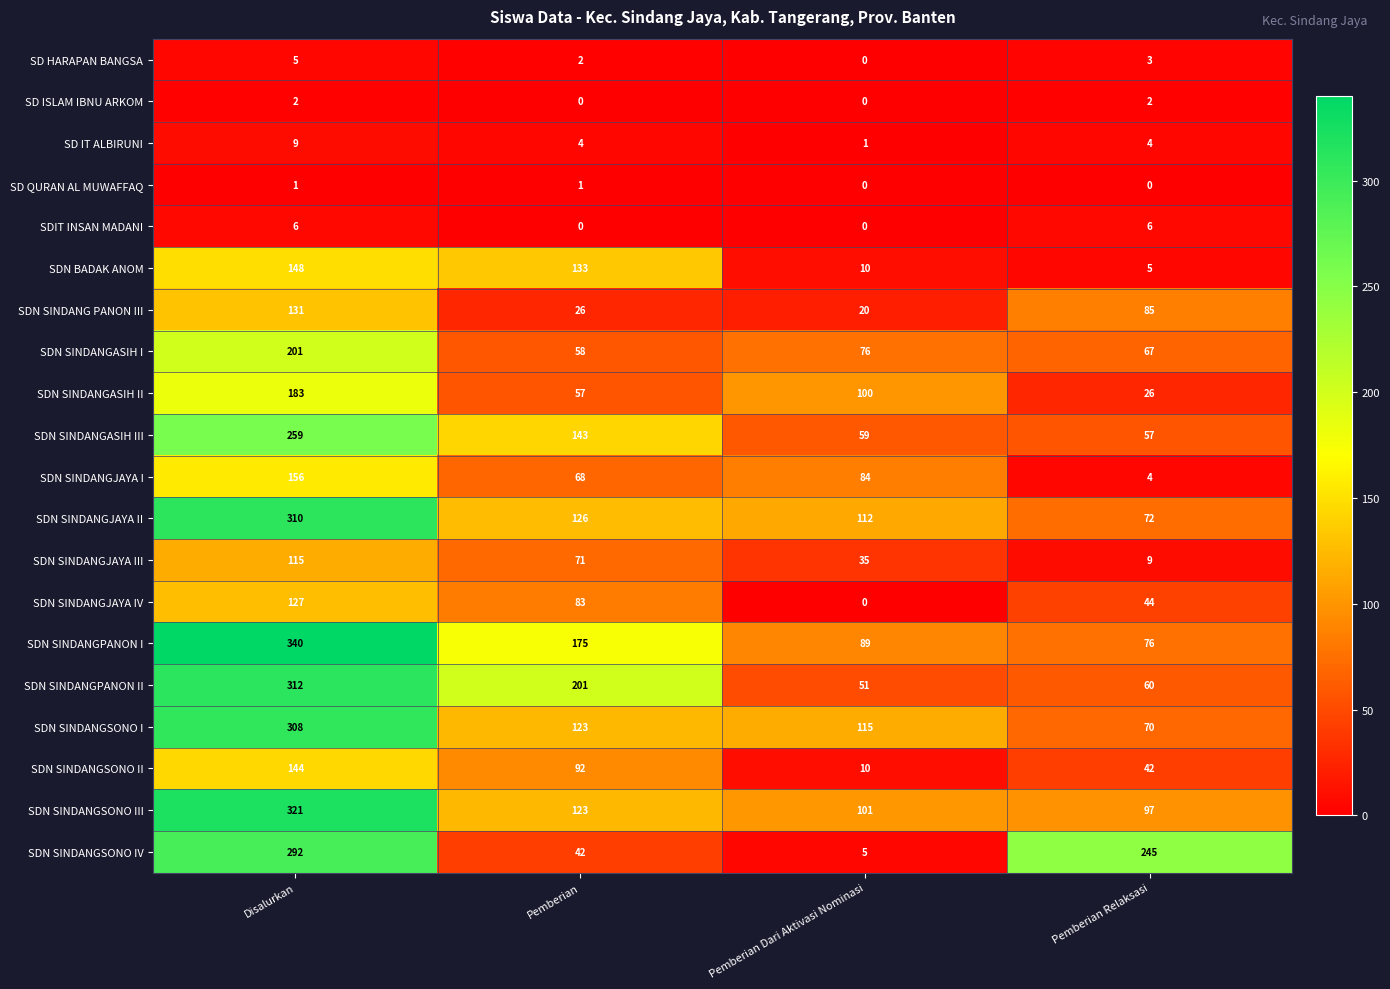

Which series has the largest range (max minus min)?

SDN SINDANGSONO IV